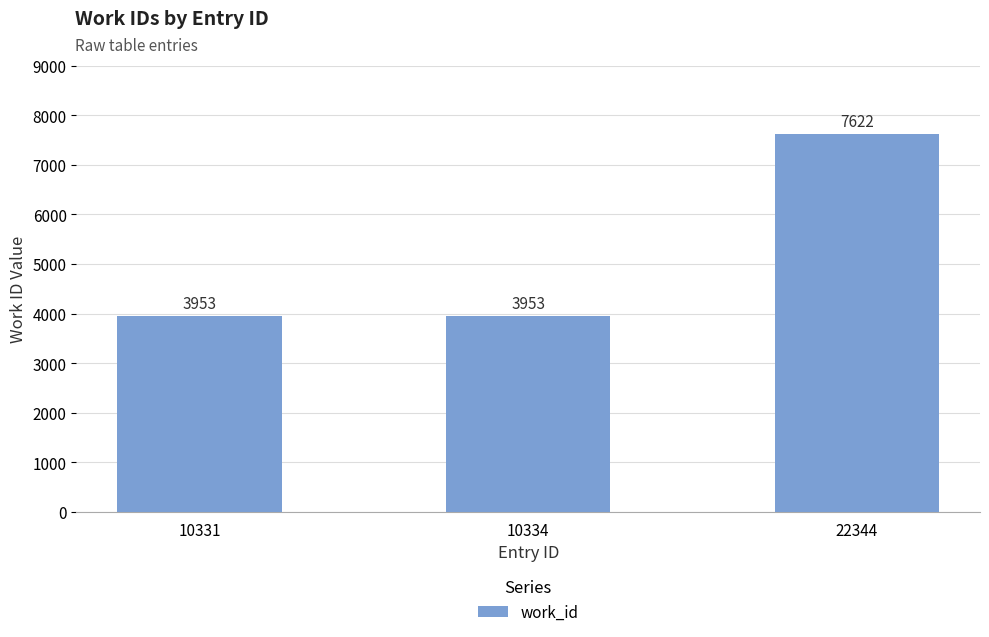

Reading left to right, list all the values displayed in this chart.

10331=3953	10334=3953	22344=7622